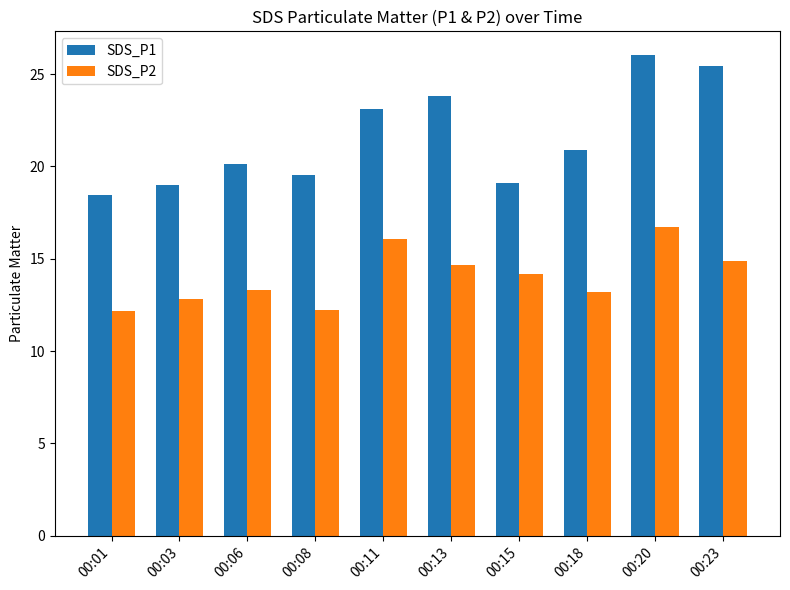

Between 00:08 and 00:18, which series saw the biggest shift?

SDS_P1